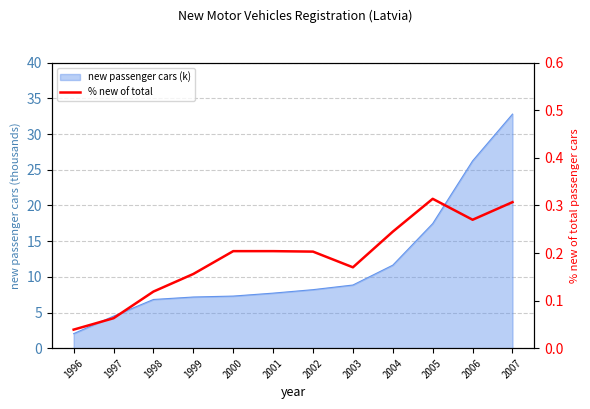

Reading left to right, what are all the values shown in this chart?

1996=0.0	1997=0.1	1998=0.1	1999=0.2	2000=0.2	2001=0.2	2002=0.2	2003=0.2	2004=0.2	2005=0.3	2006=0.3	2007=0.3